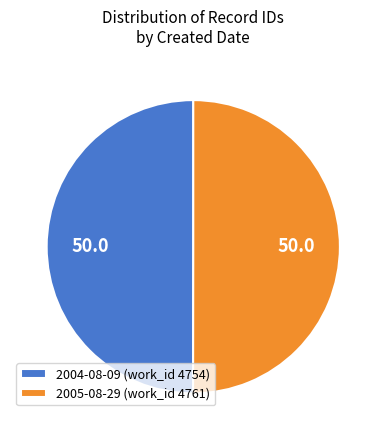

Do 2005-08-29 (work_id 4761) and 2004-08-09 (work_id 4754) together represent more than half of the pie?

Yes